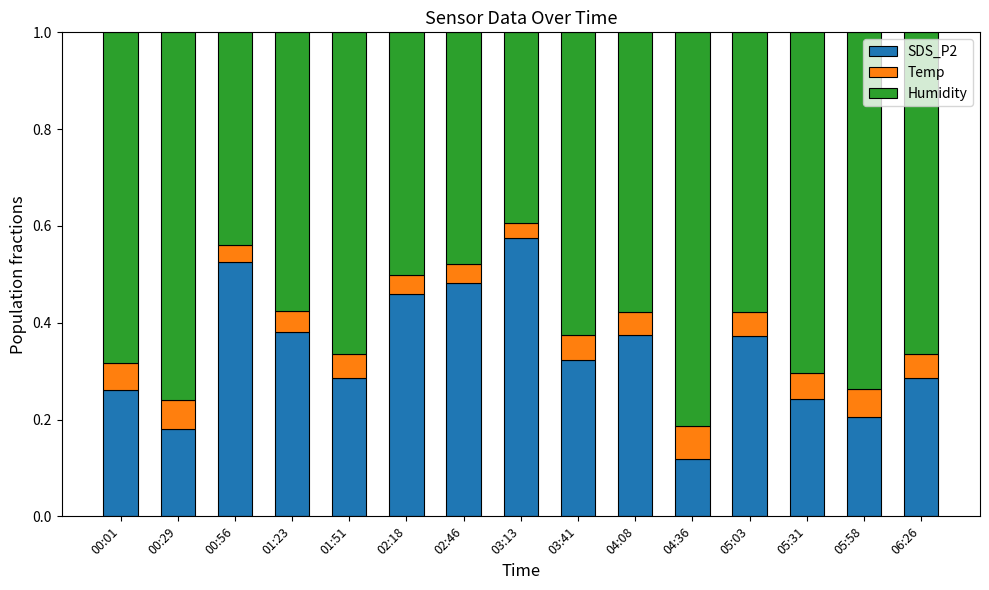

How many SDS_P2 values are between 0 and 1?

15